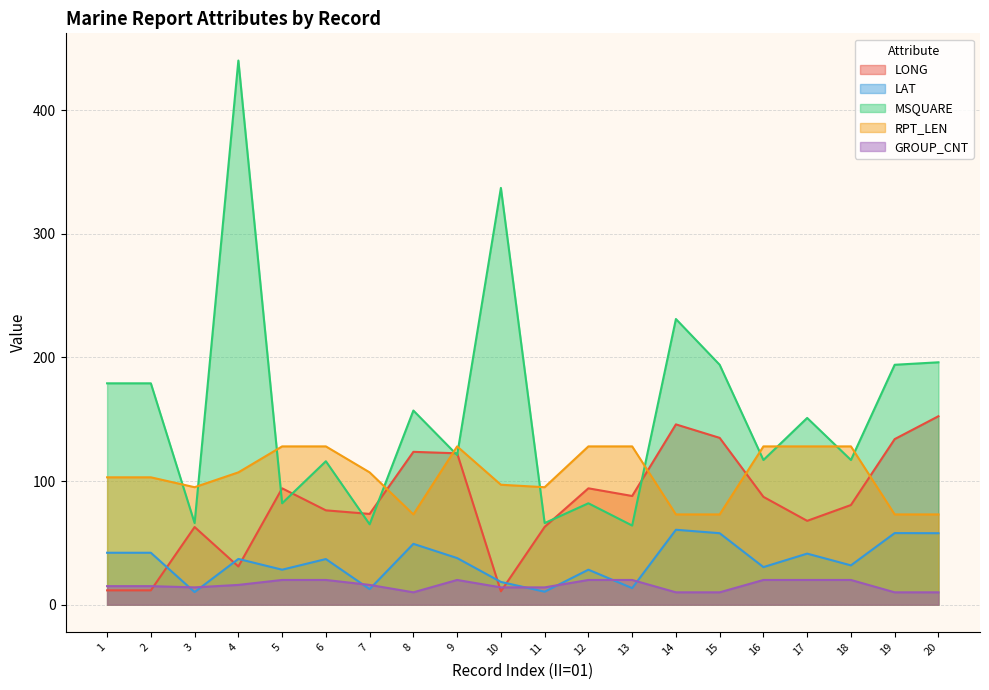

Does the chart display data point markers on the line(s)?

No